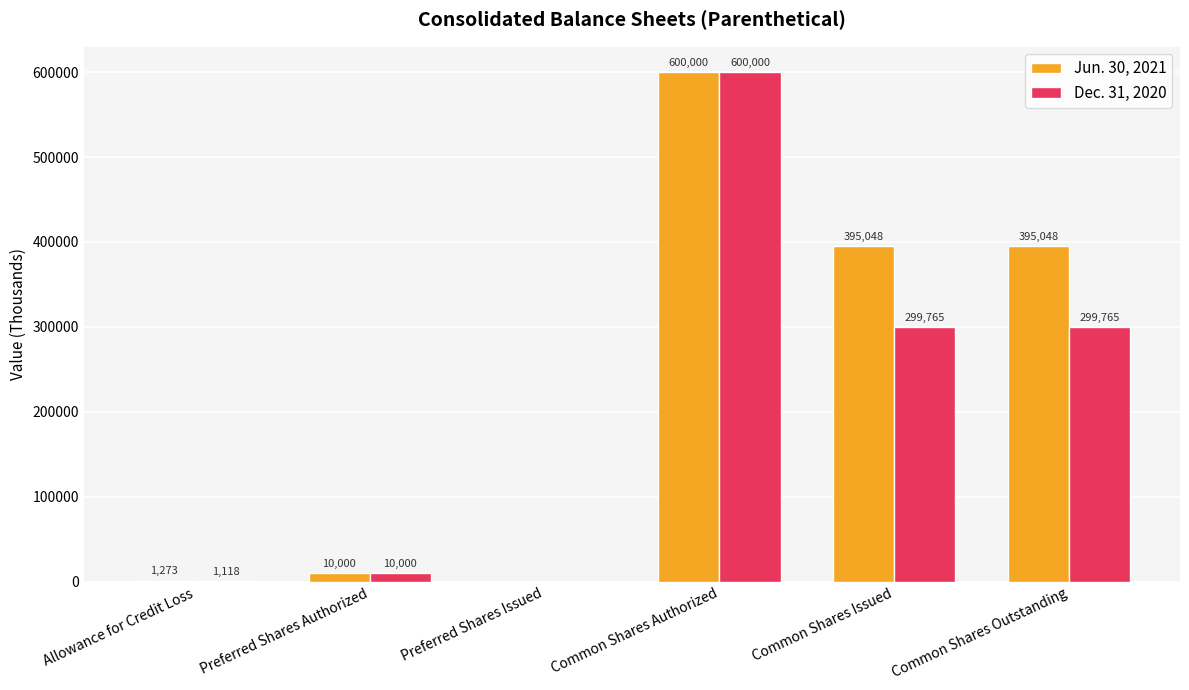

Which series has the largest total across all categories?

Jun. 30, 2021